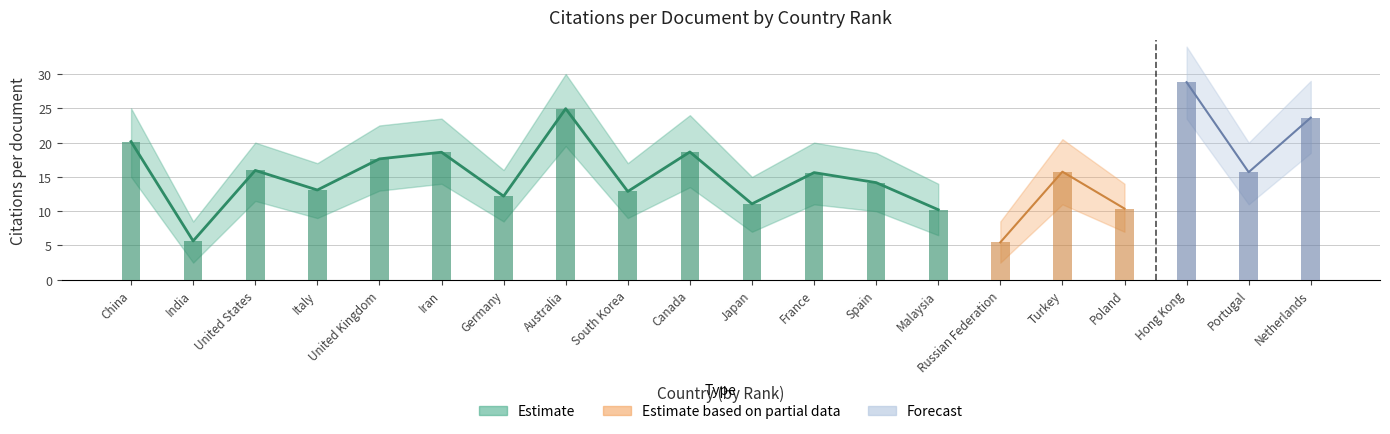

How many groups of bars are there?

20